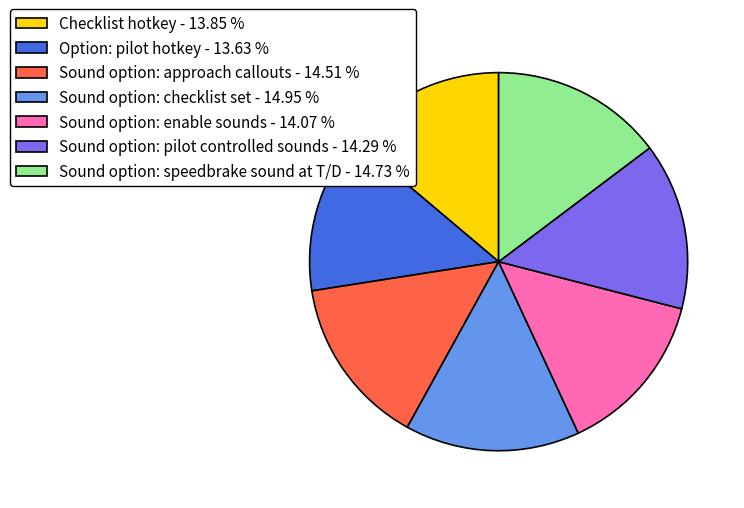

What is the ratio of the value at Sound option: checklist set - 14.95 % to the value at Checklist hotkey - 13.85 %?

1.1